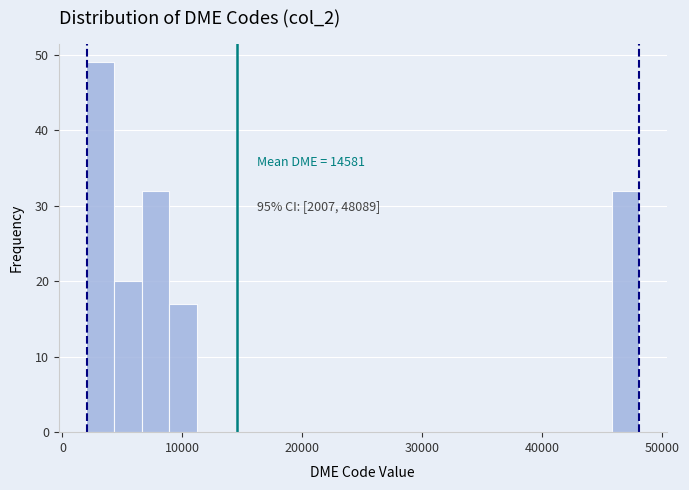

Read against the x-axis, roughly where is the centre of the tallest bar?

3000